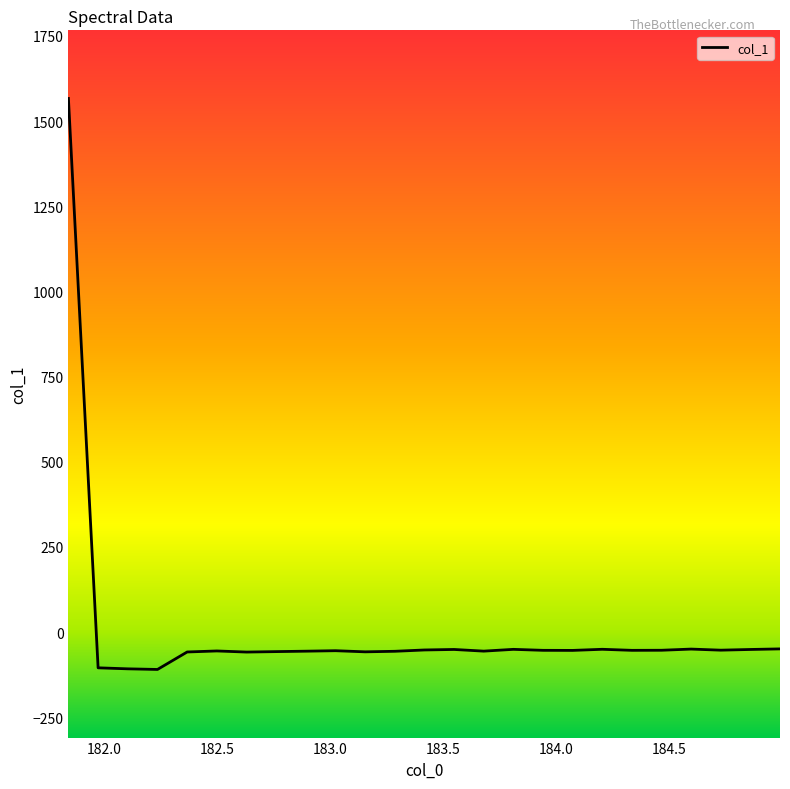

What is the minimum value shown in the chart?

-110.0